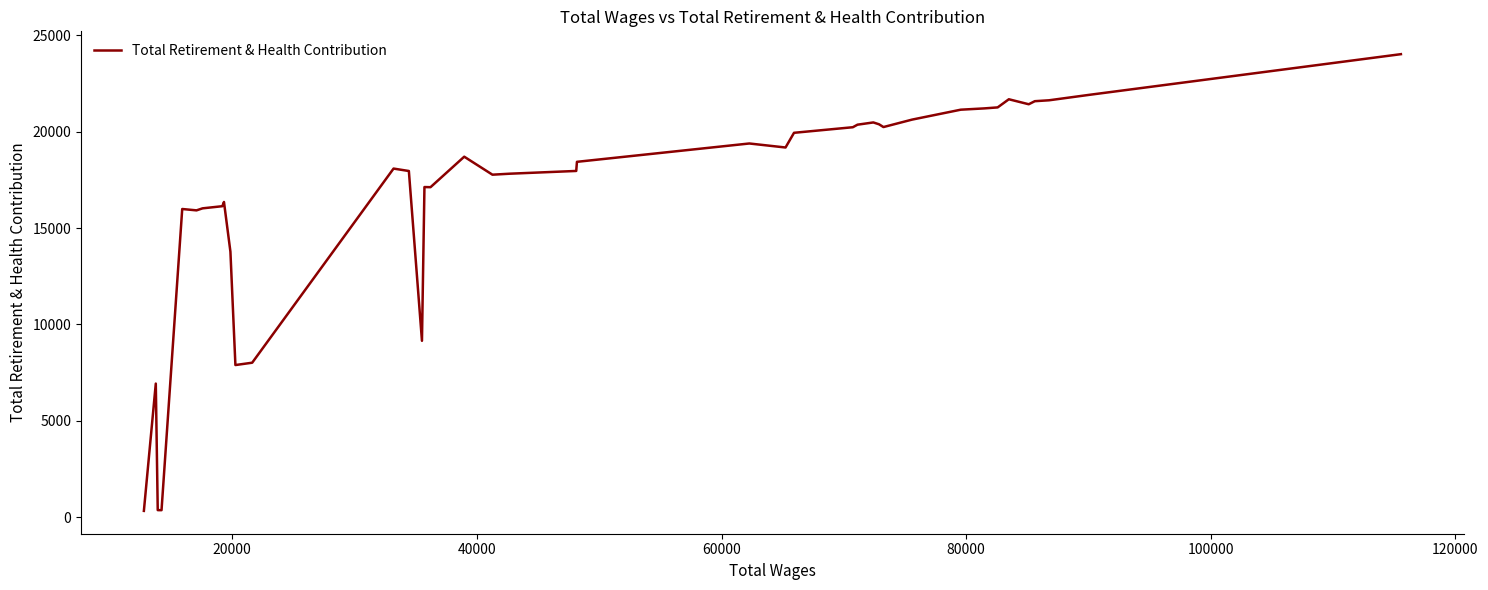

How many values are below 18434?

20